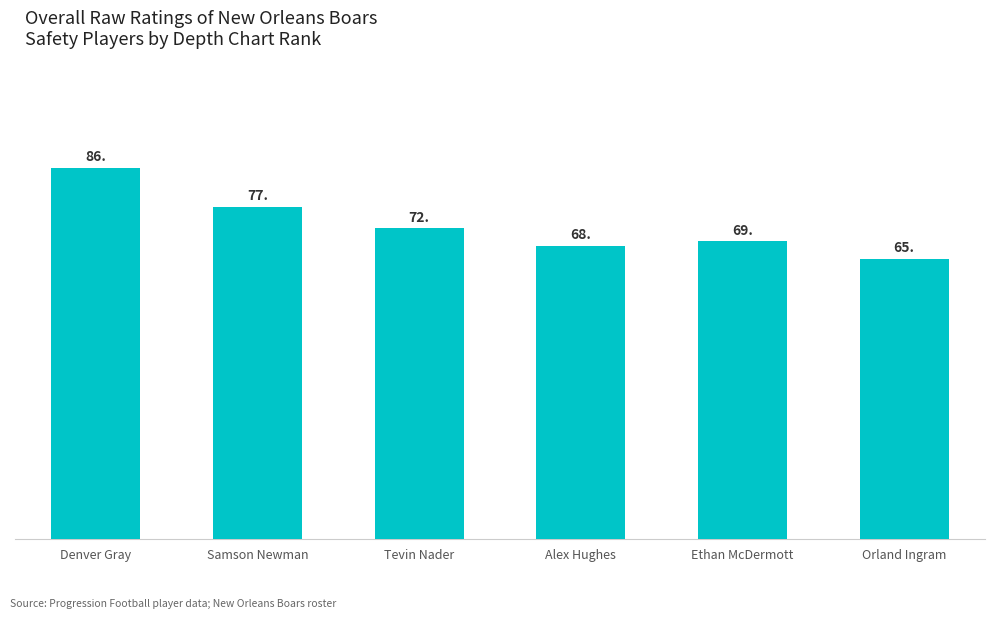

The value at Tevin Nader is 72. True or false?

True